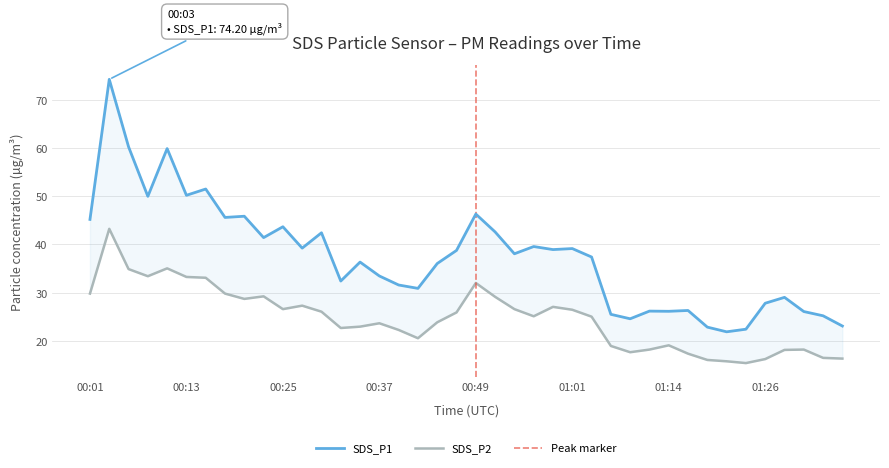

What is the label of the 30th point from the left?

01:11